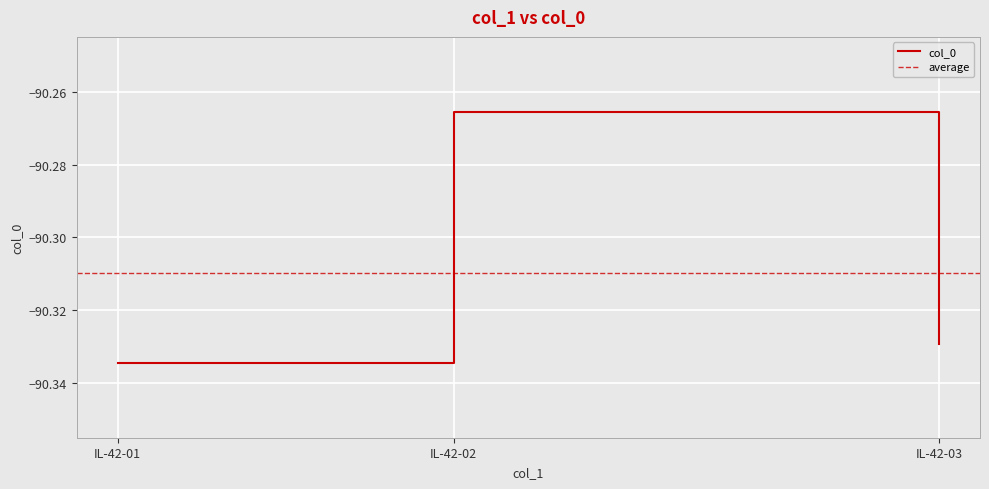

Reading right to left, list all the values displayed in this chart.

-90.3	-90.3	-90.3